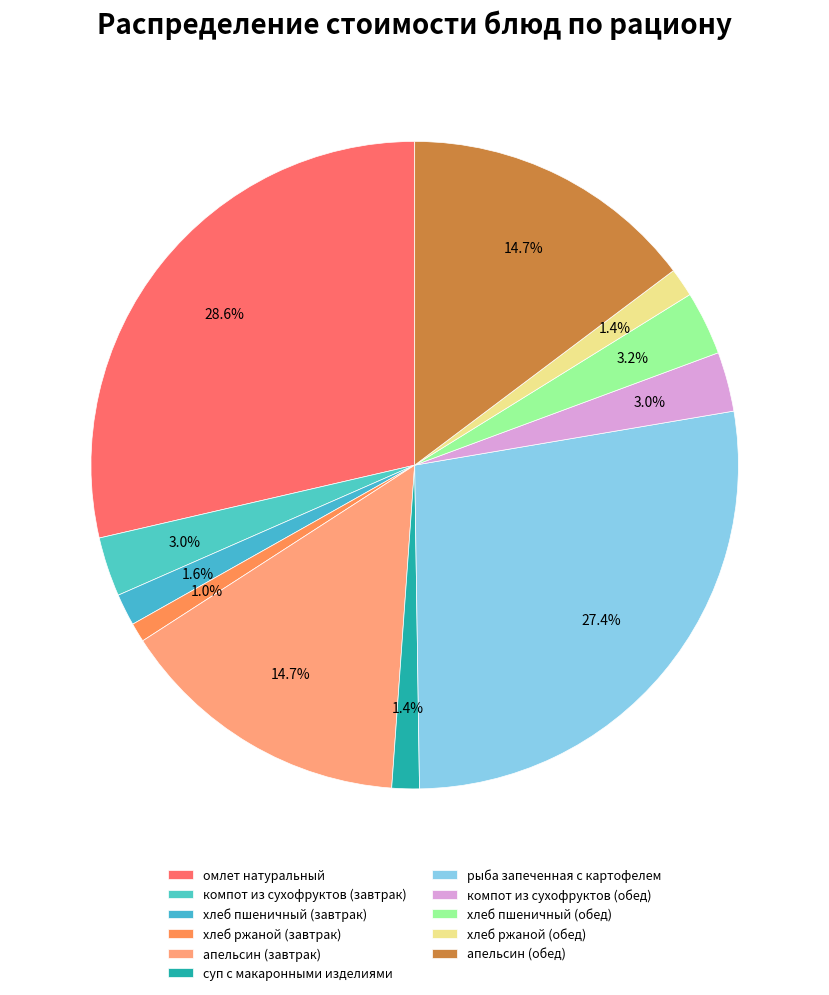

To the nearest percent, what portion does апельсин (обед) represent?

15%